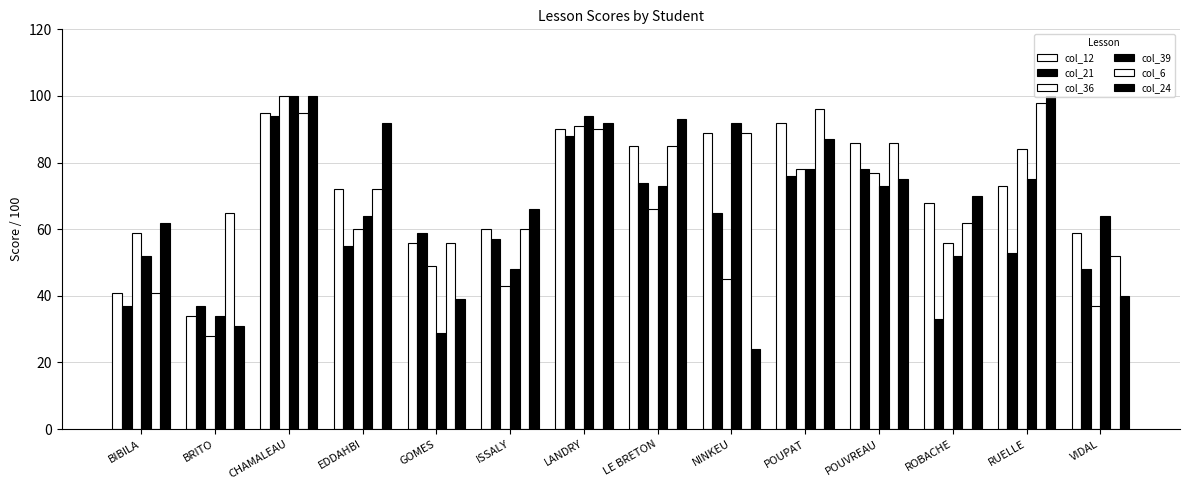

How many data points does each series have?

14